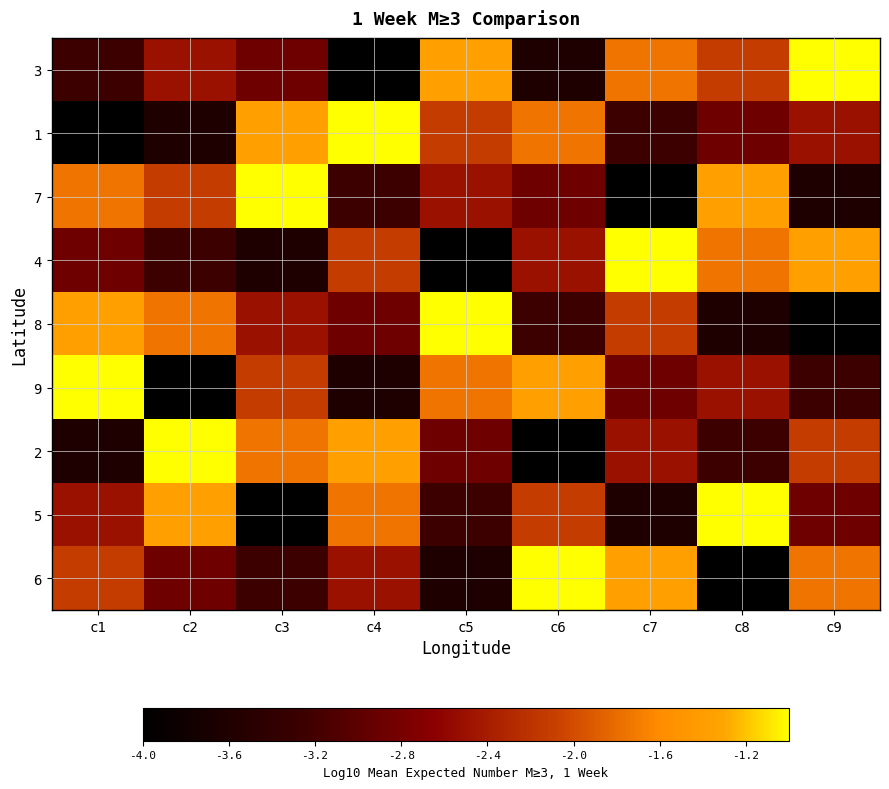

At c4, list the series in order from largest to smallest.

1, 2, 5, 4, 6, 8, 7, 9, 3